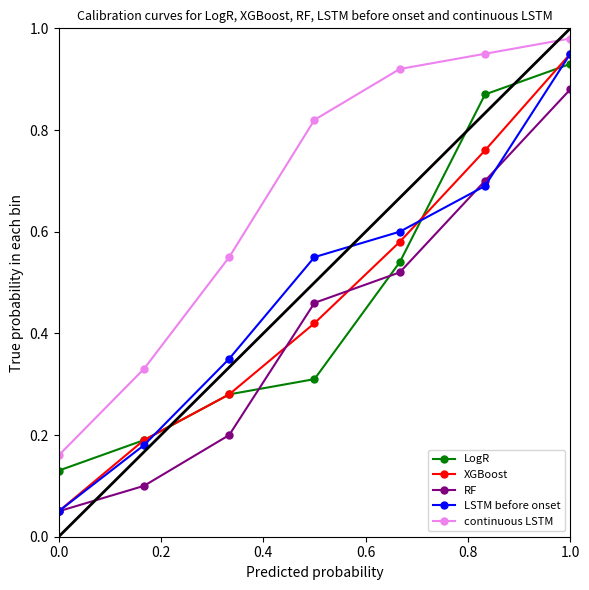

At how many categories does at least one series exceed 0?

7